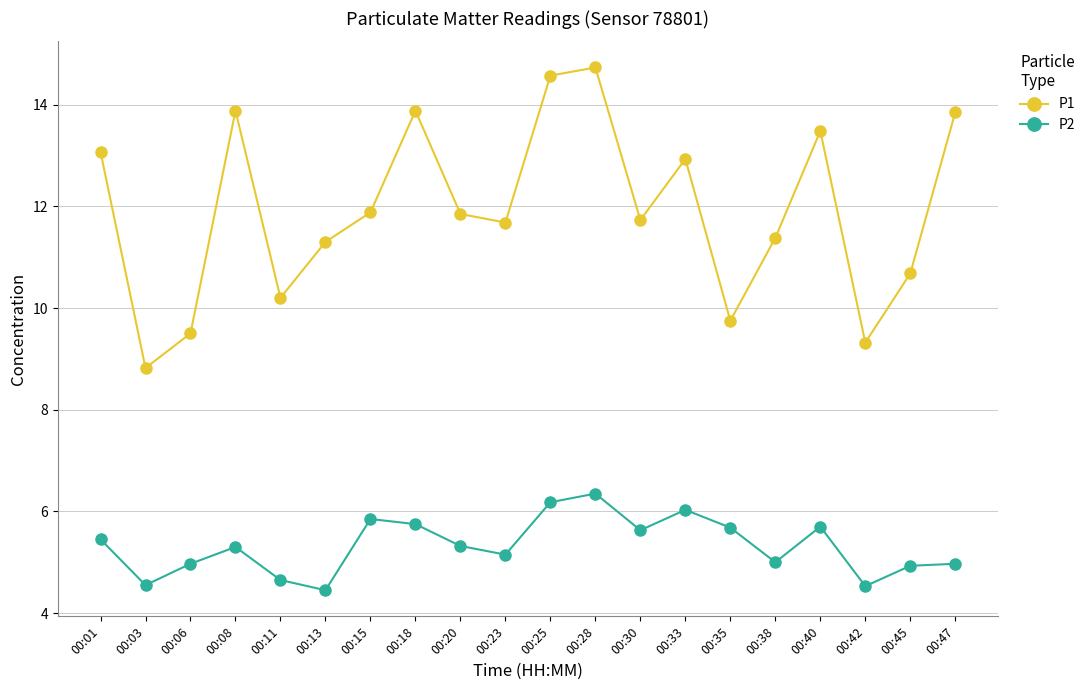

What is the spread (max minus min) of values at 00:47?

8.9